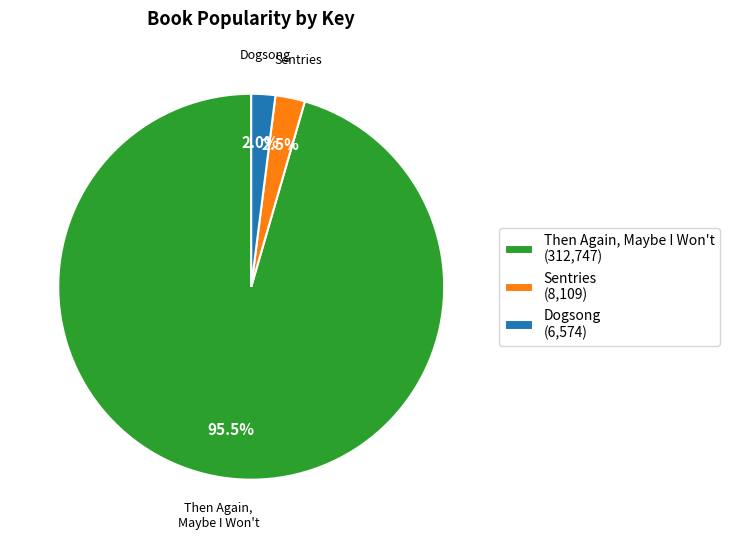

Which category has the biggest portion of the pie?

Then Again, Maybe I Won't